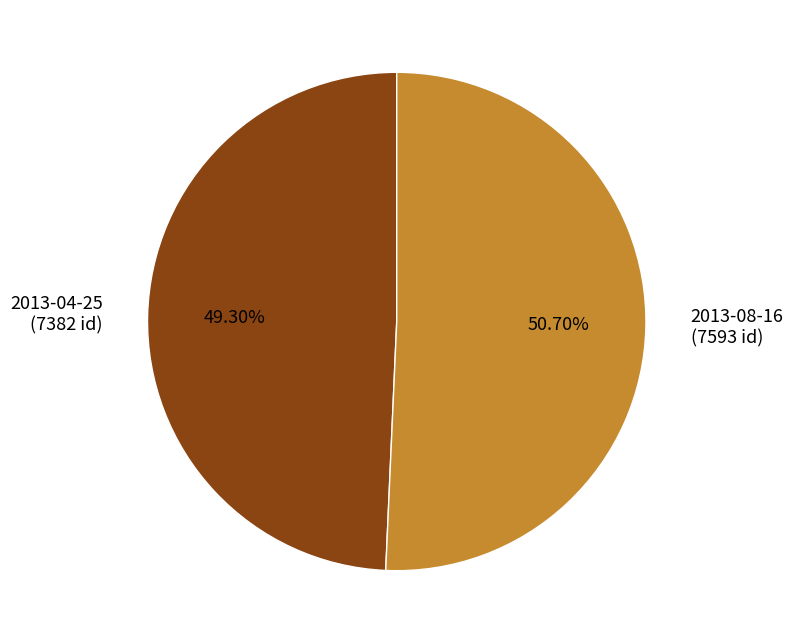

Rank the categories by value from lowest to highest.

2013-04-25, 2013-08-16